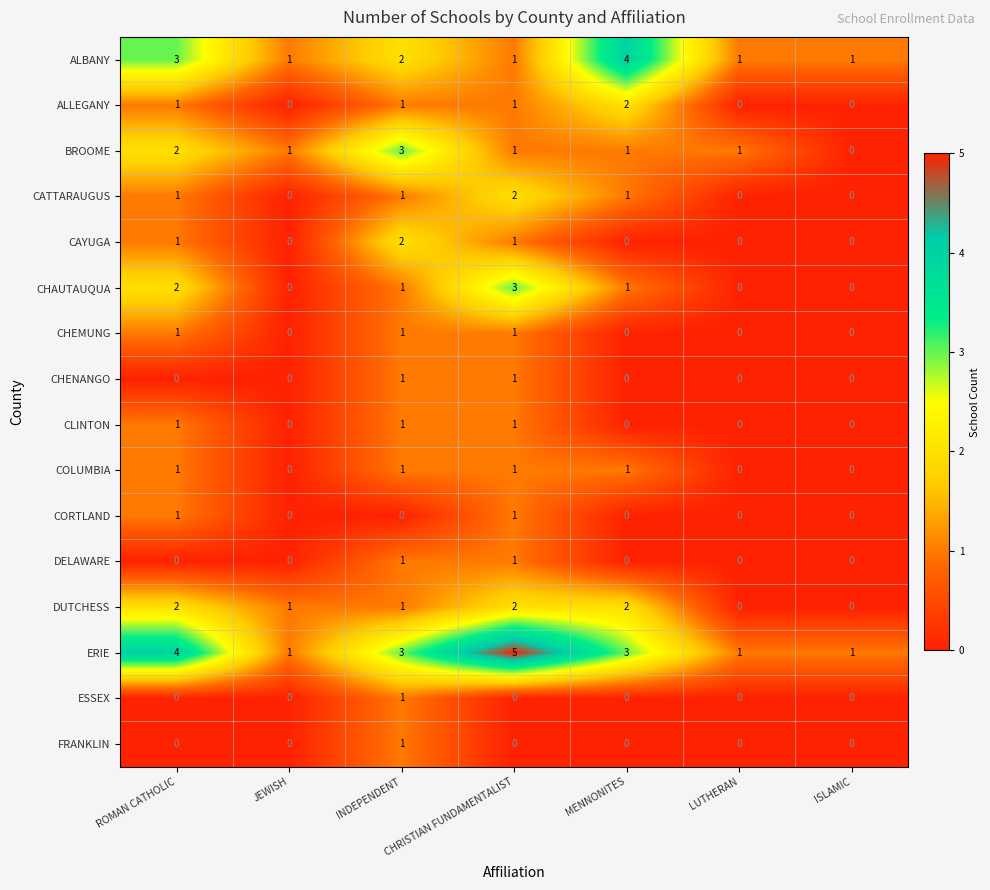

What is the difference between the maximum and minimum values in the ERIE series?

4